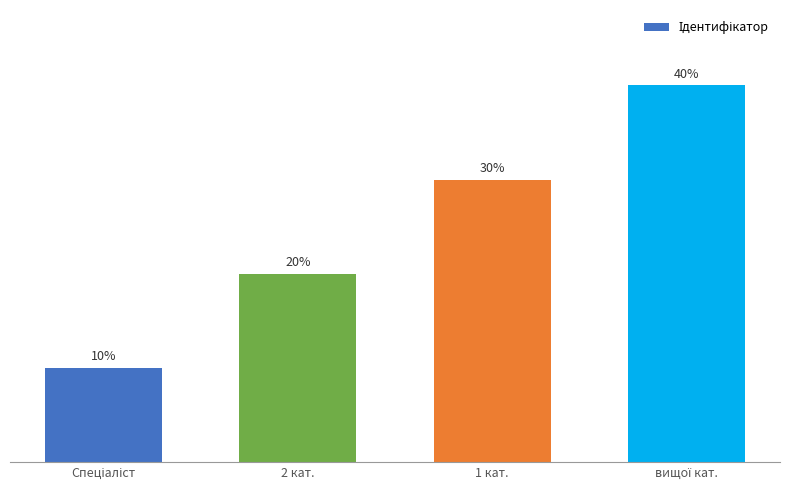

Which category has the lowest value across all series?

Спеціаліст